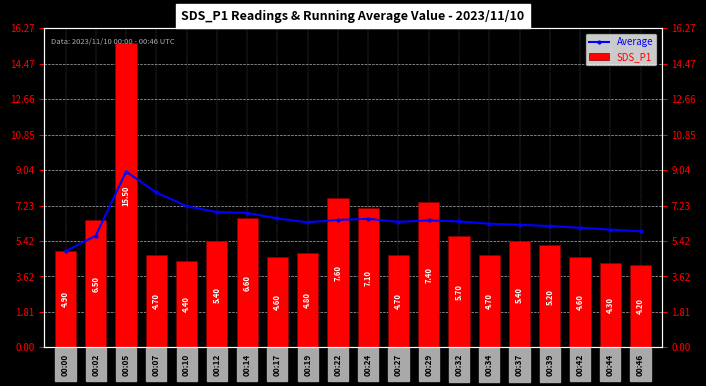

Is it true that Average equals 2.1 at 00:02?

False